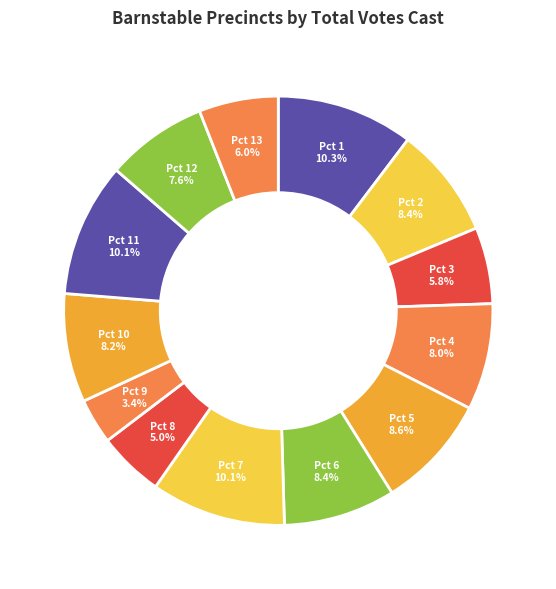

To the nearest percent, what is the difference between the Pct 11 and Pct 10 slice percentages?

2%